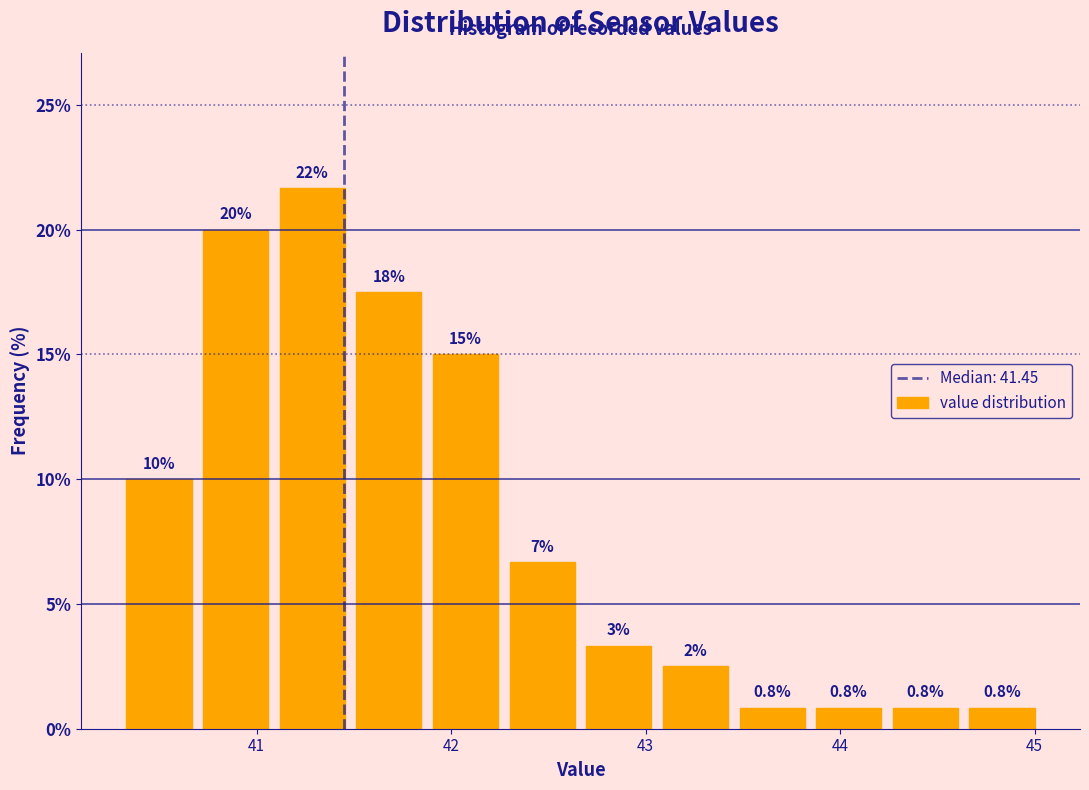

Read against the x-axis, roughly where is the centre of the tallest bar?

41.3